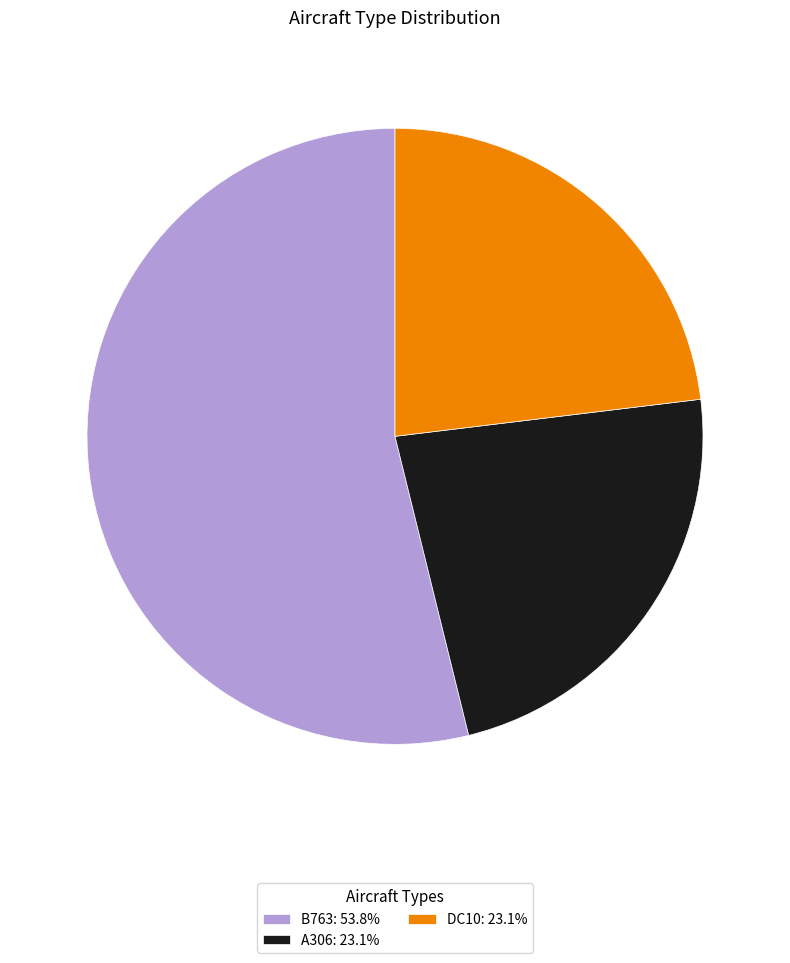

Is there any slice that represents more than half of the pie?

Yes